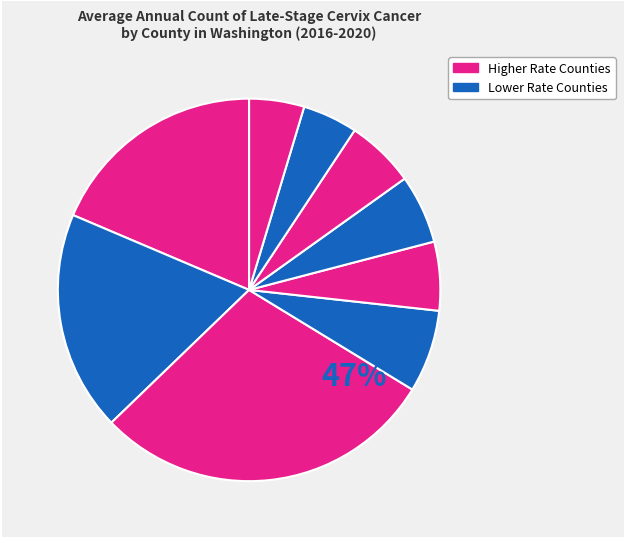

To the nearest percent, what portion does Clark County represent?

5%